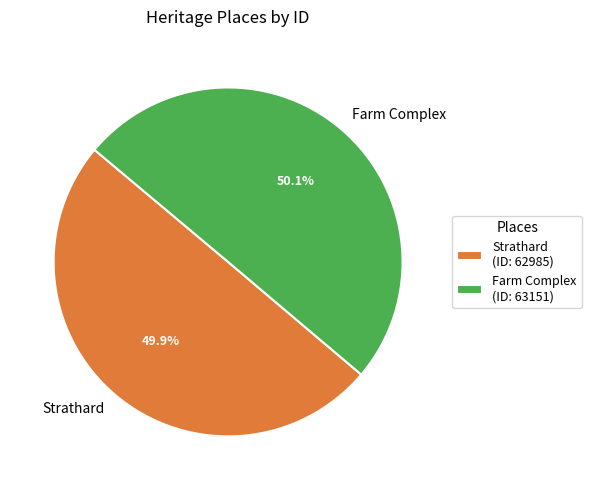

Combined, what portion of the pie is Strathard and Farm Complex?

100.0%